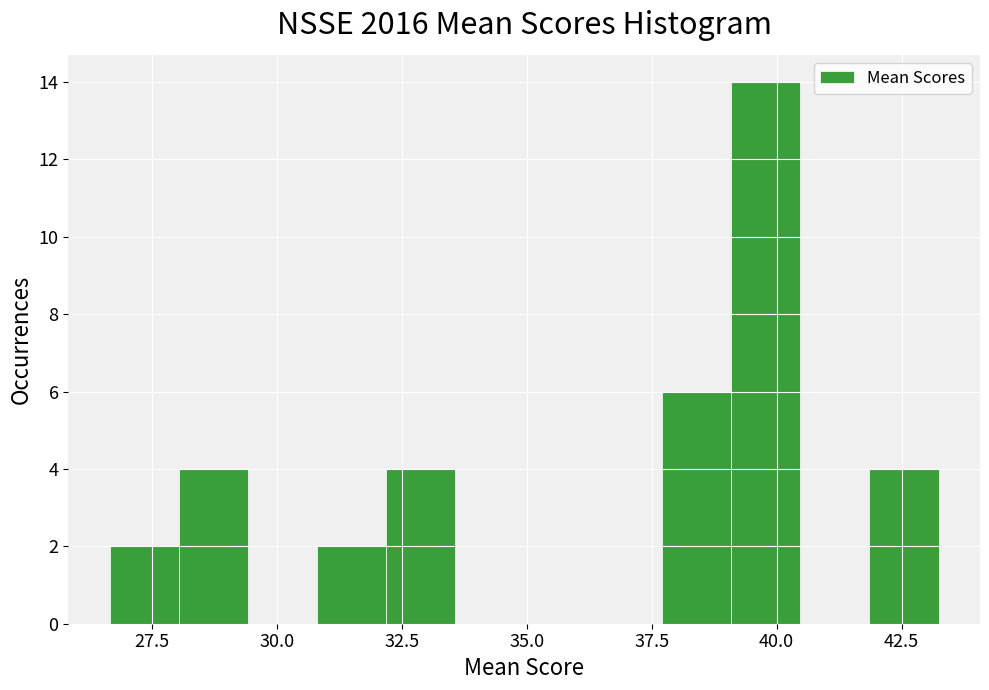

Read against the x-axis, roughly where is the centre of the tallest bar?

40.0